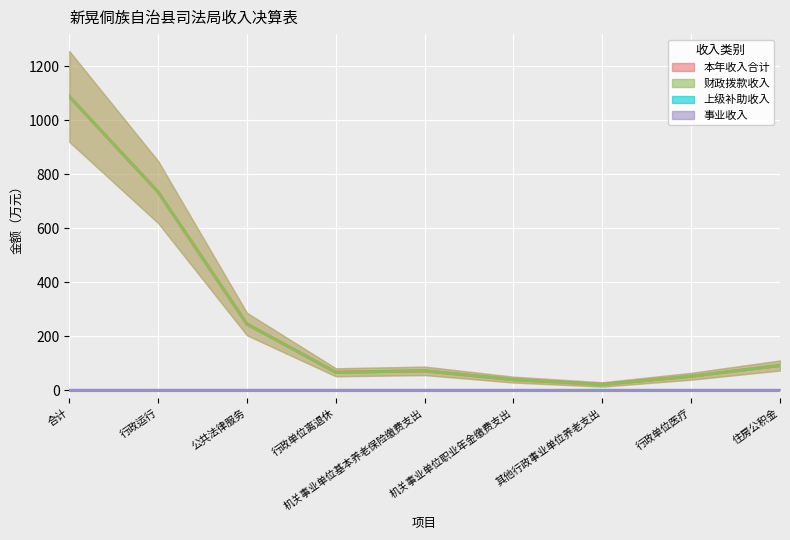

How many lines are shown in the chart?

4